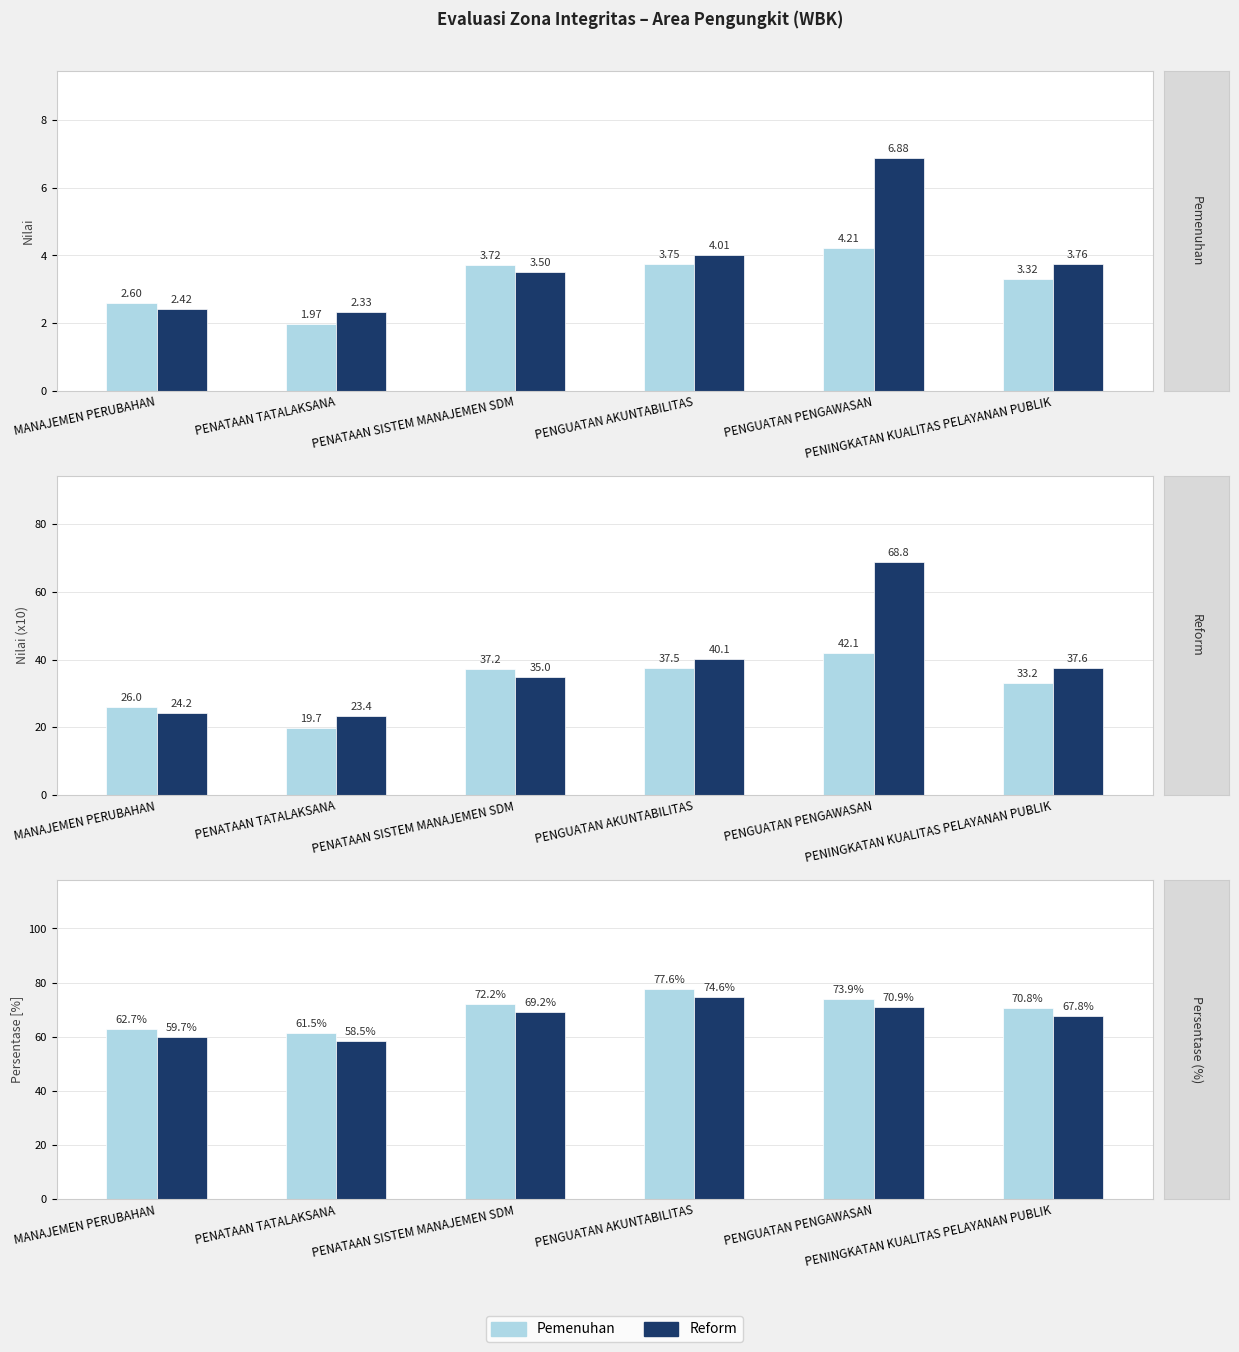

What is the label of the 4th bar from the left?

PENGUATAN AKUNTABILITAS